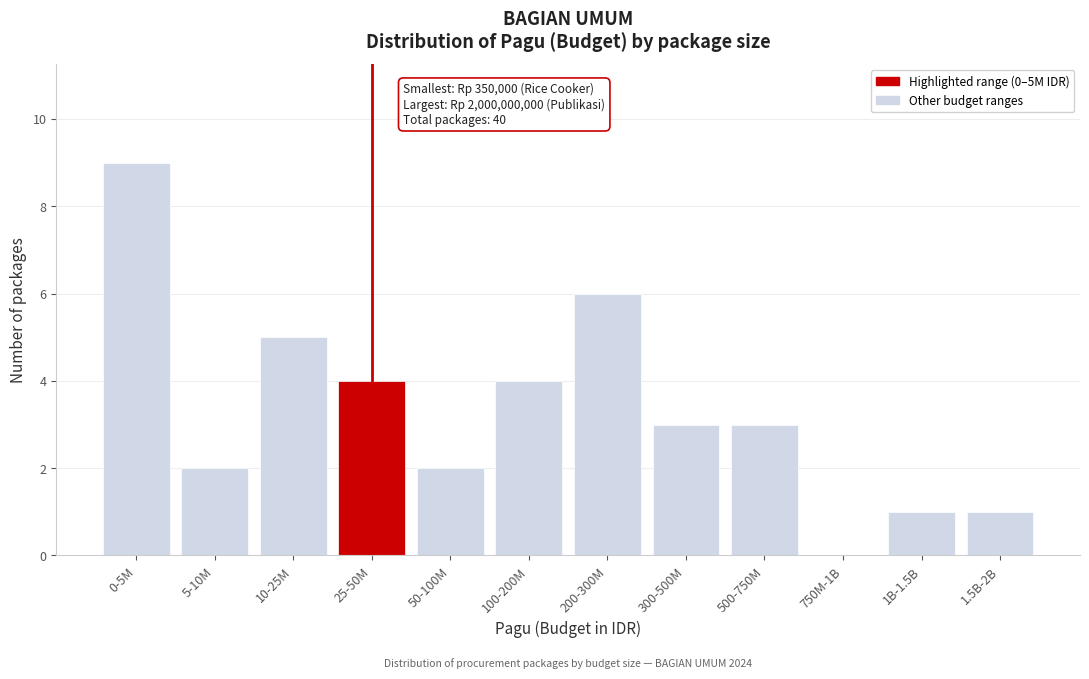

Reading left to right, list all the values displayed in this chart.

0-5M=9	5-10M=2	10-25M=5	25-50M=4	50-100M=2	100-200M=4	200-300M=6	300-500M=3	500-750M=3	750M-1B=0	1B-1.5B=1	1.5B-2B=1